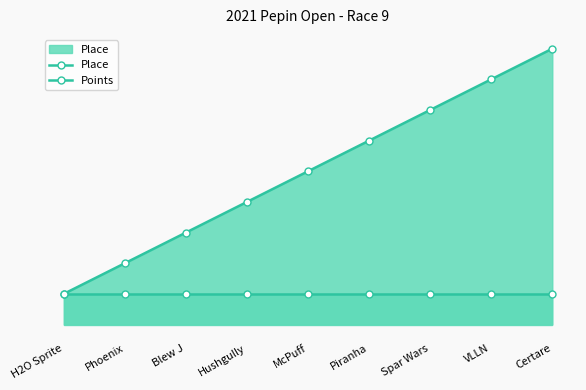

True or false: Place has a value of 0 at H2O Sprite.

False